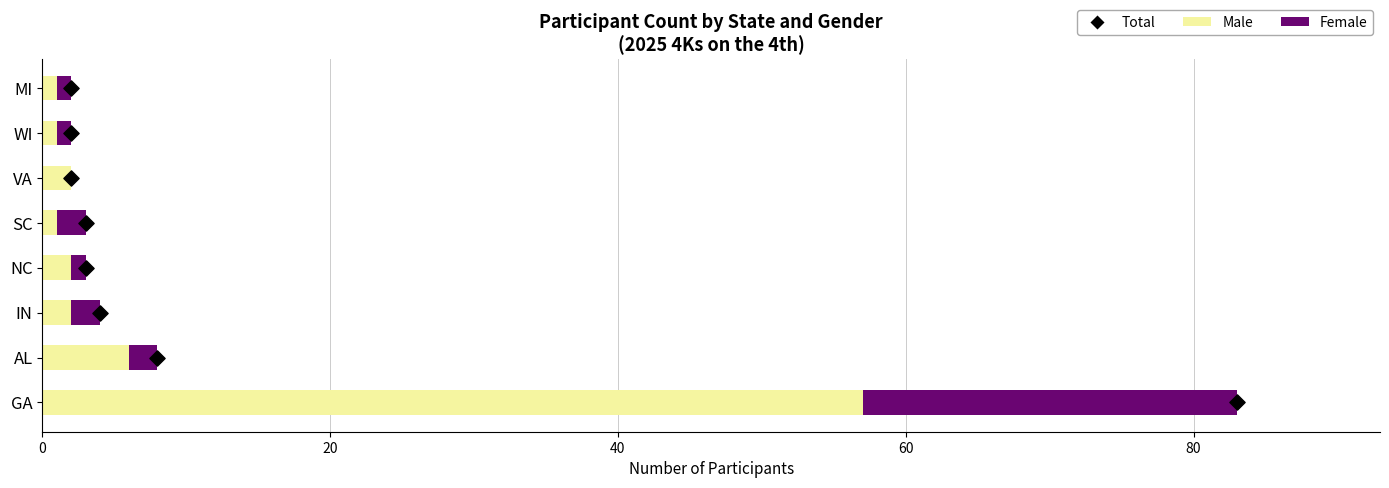

What are all the series names shown in the legend?

Male, Female, Total